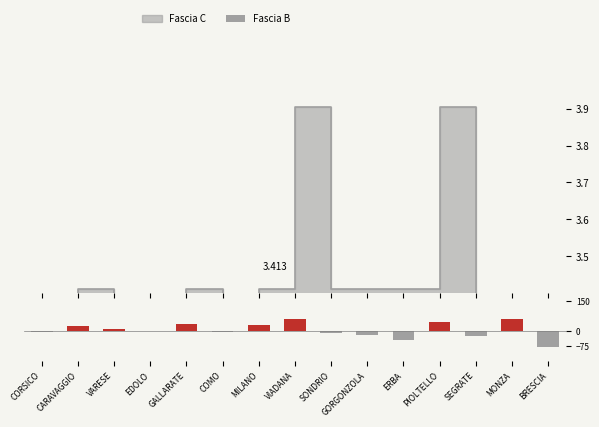

What is the minimum value shown in the chart?

-80.0